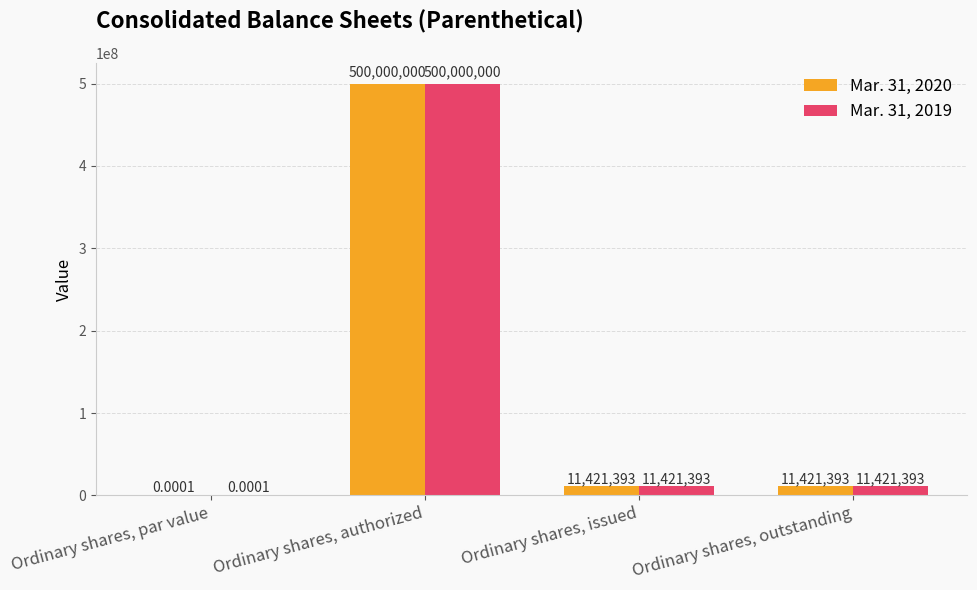

Is the value of Mar. 31, 2019 at Ordinary shares, issued greater than the value of Mar. 31, 2020 at Ordinary shares, authorized?

No